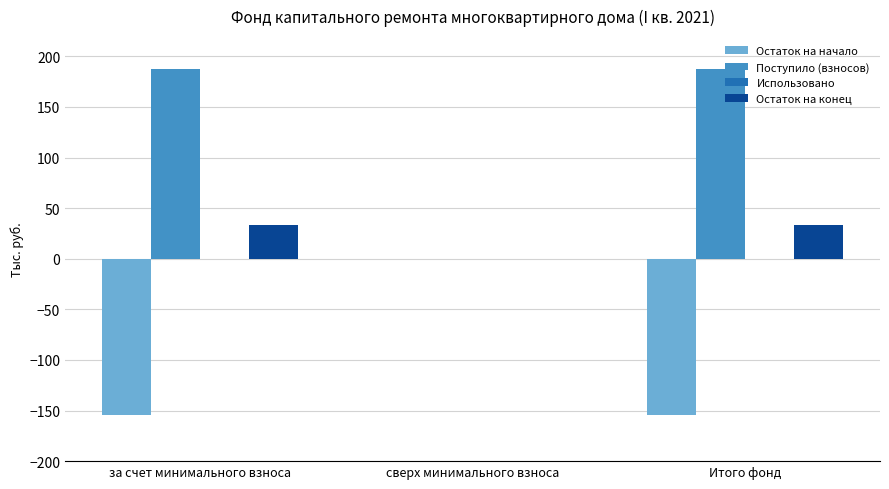

How many values in the Остаток на начало series exceed -154?

1